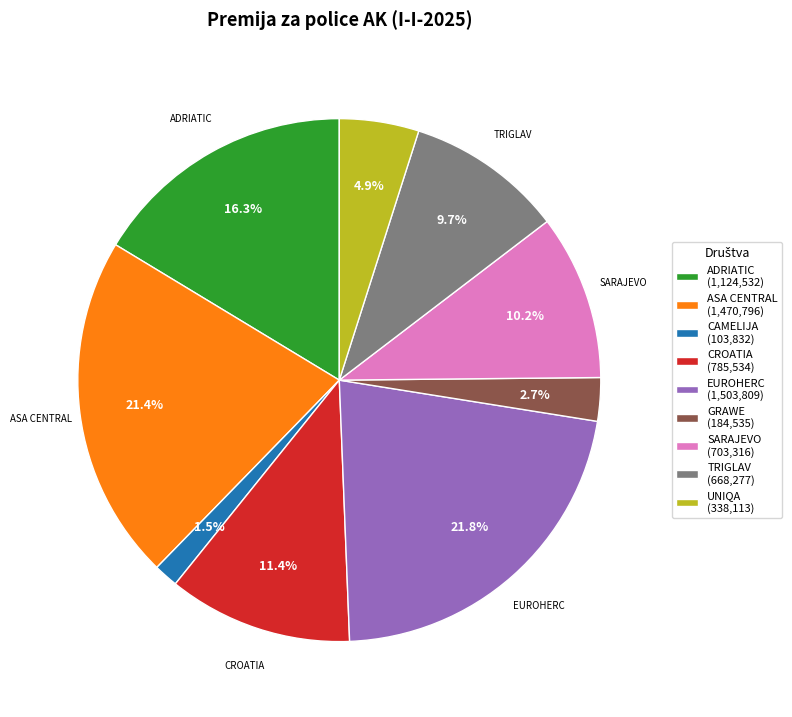

To the nearest percent, what is the difference between the largest and smallest slice percentages?

20%